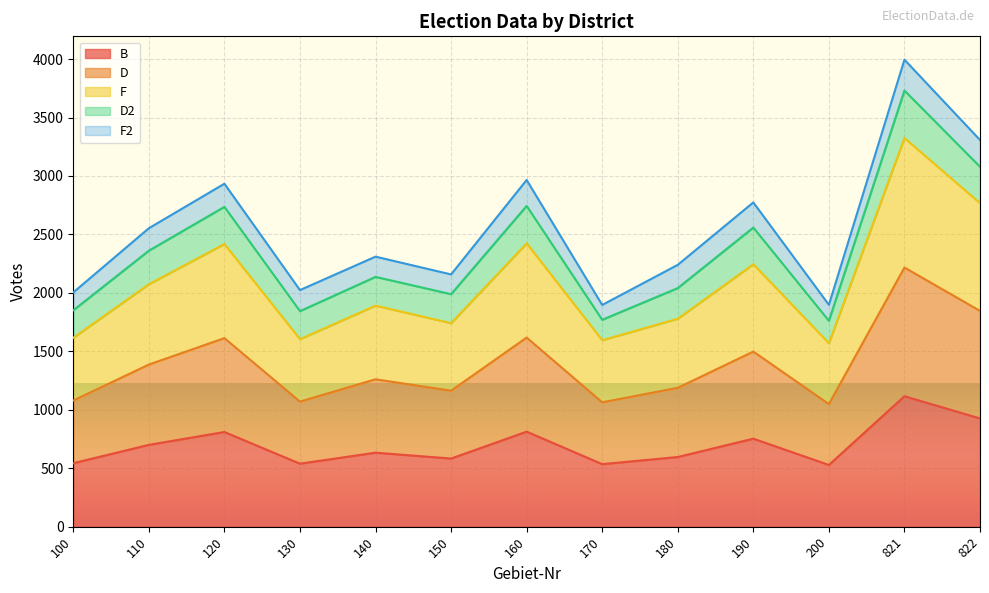

The F series shows 2348 at 190. True or false?

False